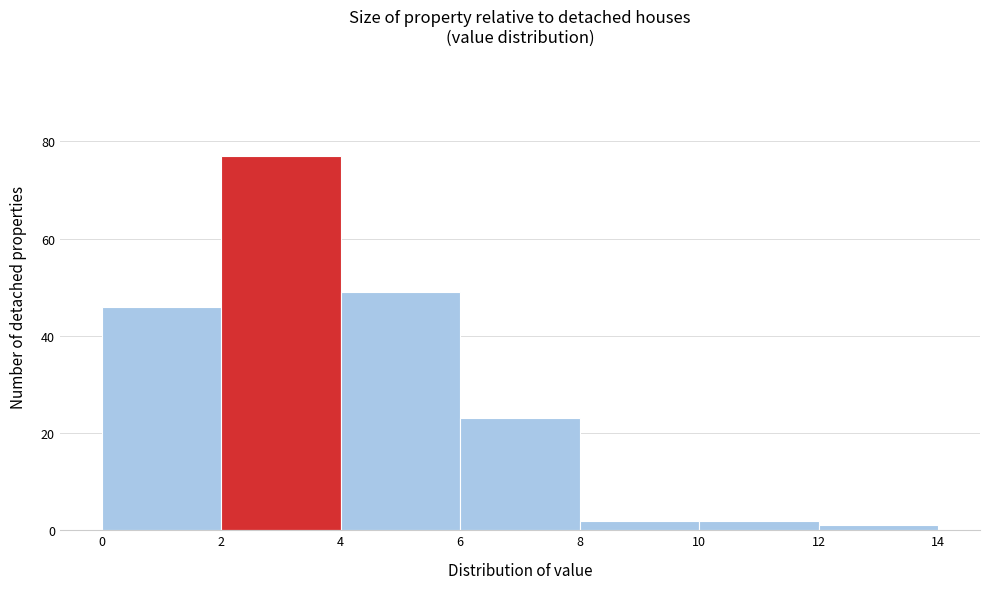

Reading left to right, transcribe this chart: for each bar, give the range it covers on the x-axis and its height. The values are not printed on the chart, so give them approximately, as read against the axis.

0 to 2: 46
2 to 4: 78
4 to 6: 50
6 to 8: 24
8 to 10: 2
10 to 12: 2
12 to 14: under 2